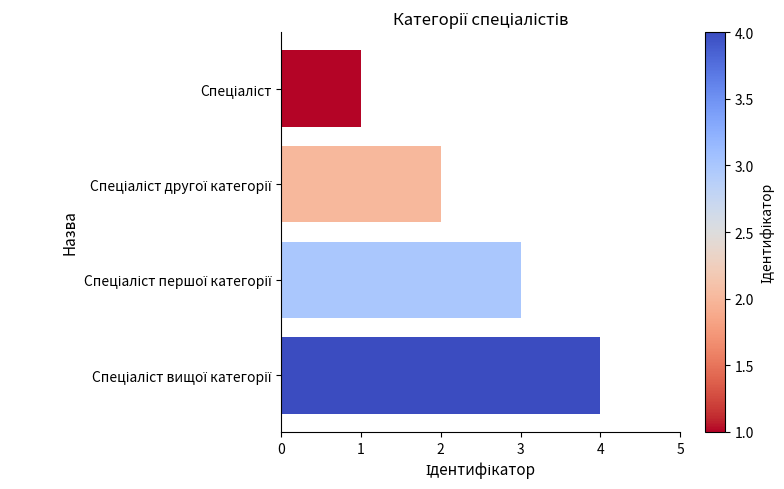

Count the values in the range 2 to 4.

3